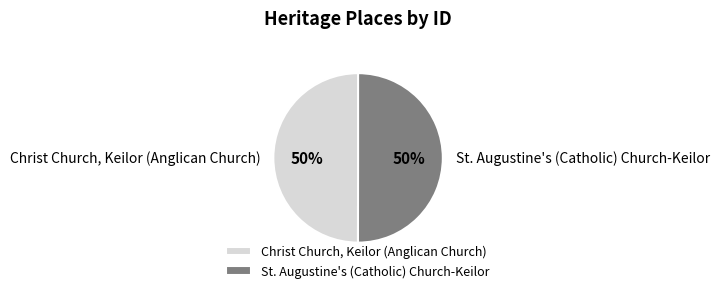

To the nearest percent, what is the average slice percentage?

50%